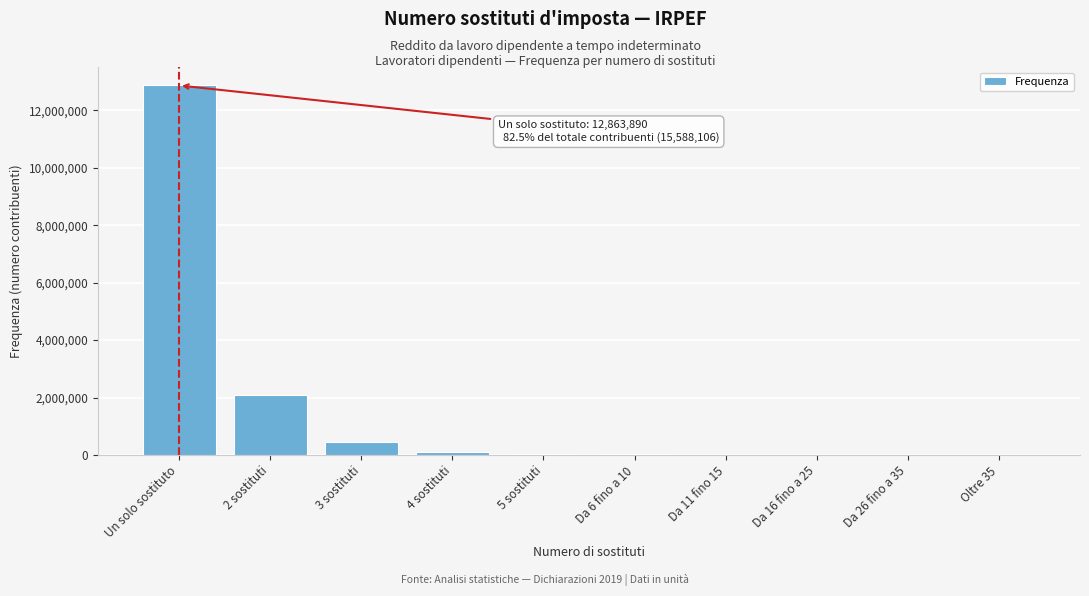

Where is the data nearest to the value 6431947?

2 sostituti